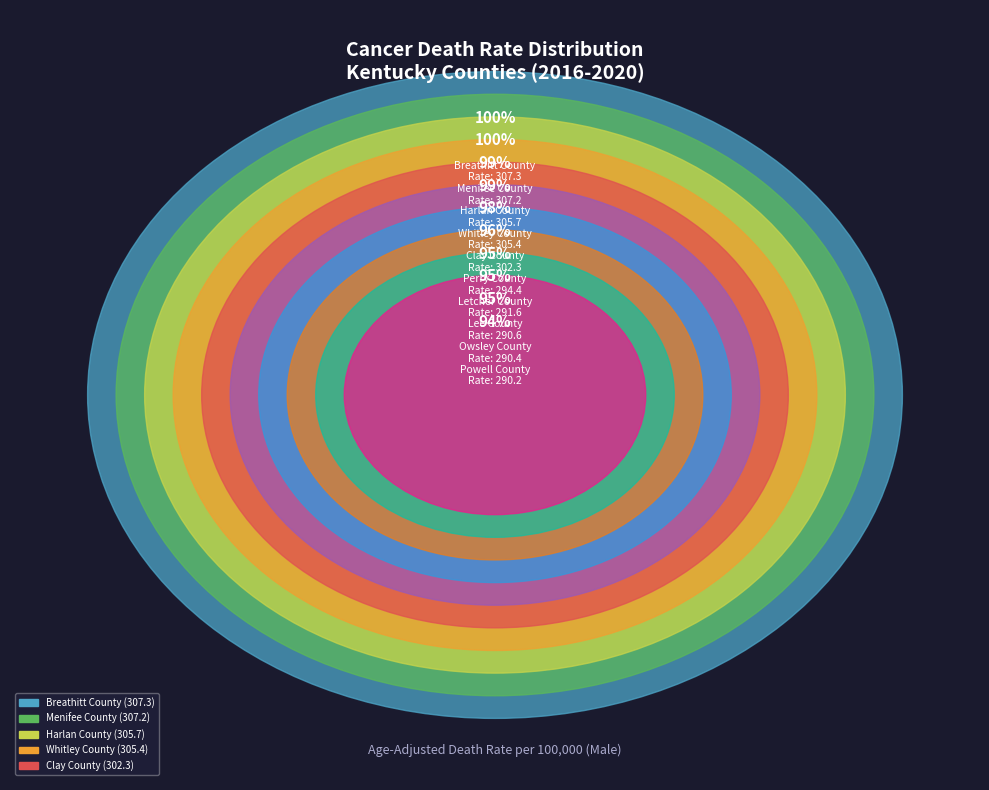

Which slice is the largest?

Breathitt County